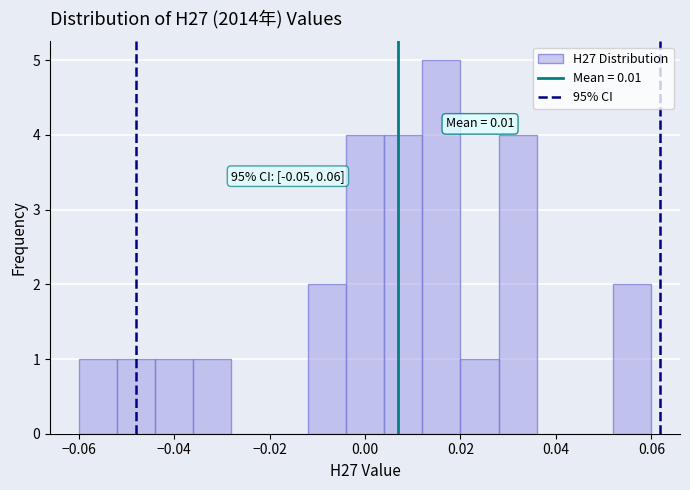

Which range on the x-axis has the tallest bar?

0.012 to 0.020